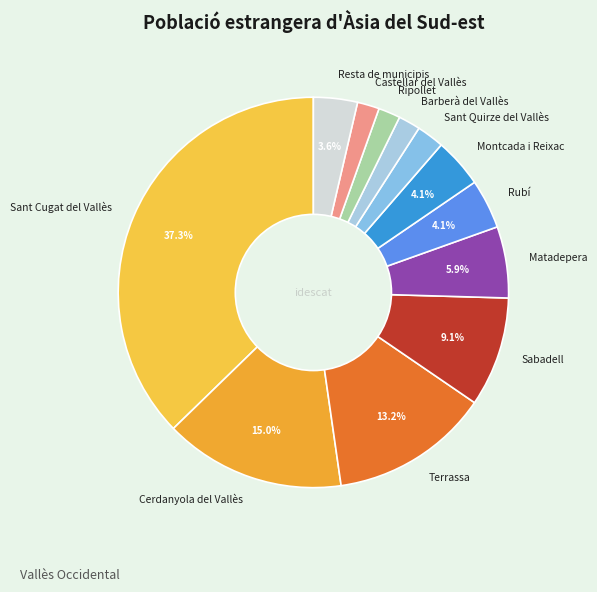

Approximately how many times larger is the value at Sant Cugat del Vallès compared to Rubí?

9.1